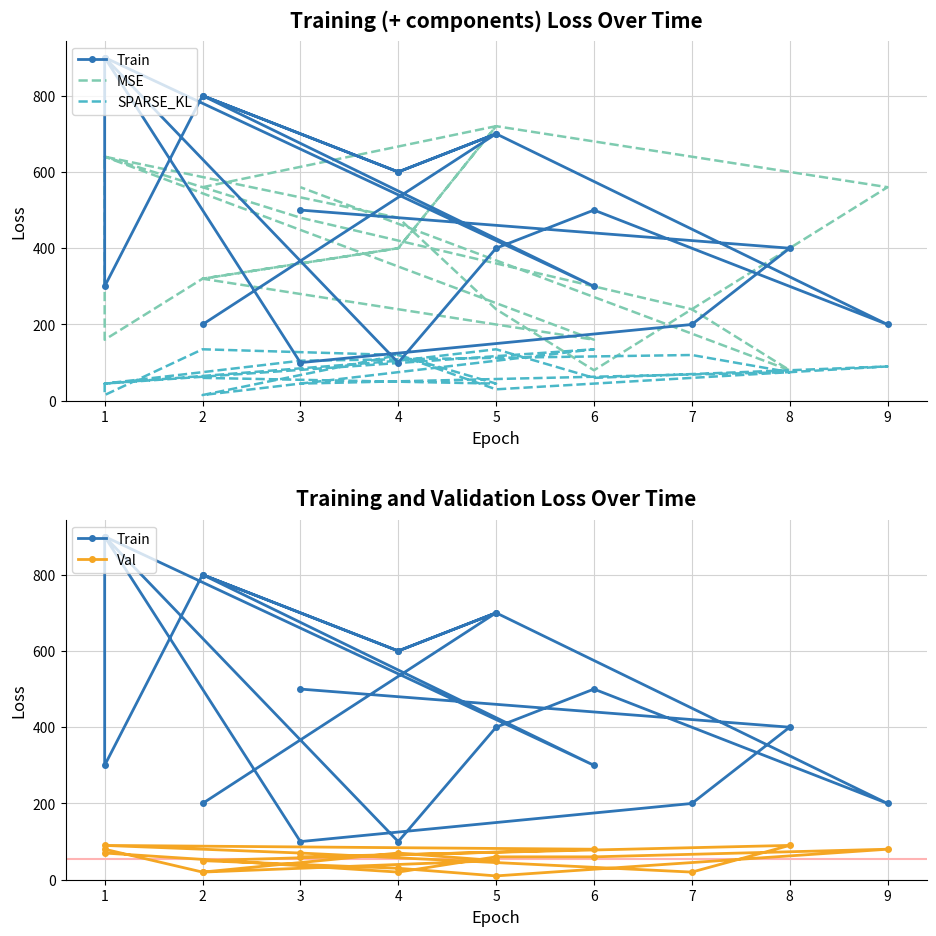

Where is the first local maximum for Train?

5